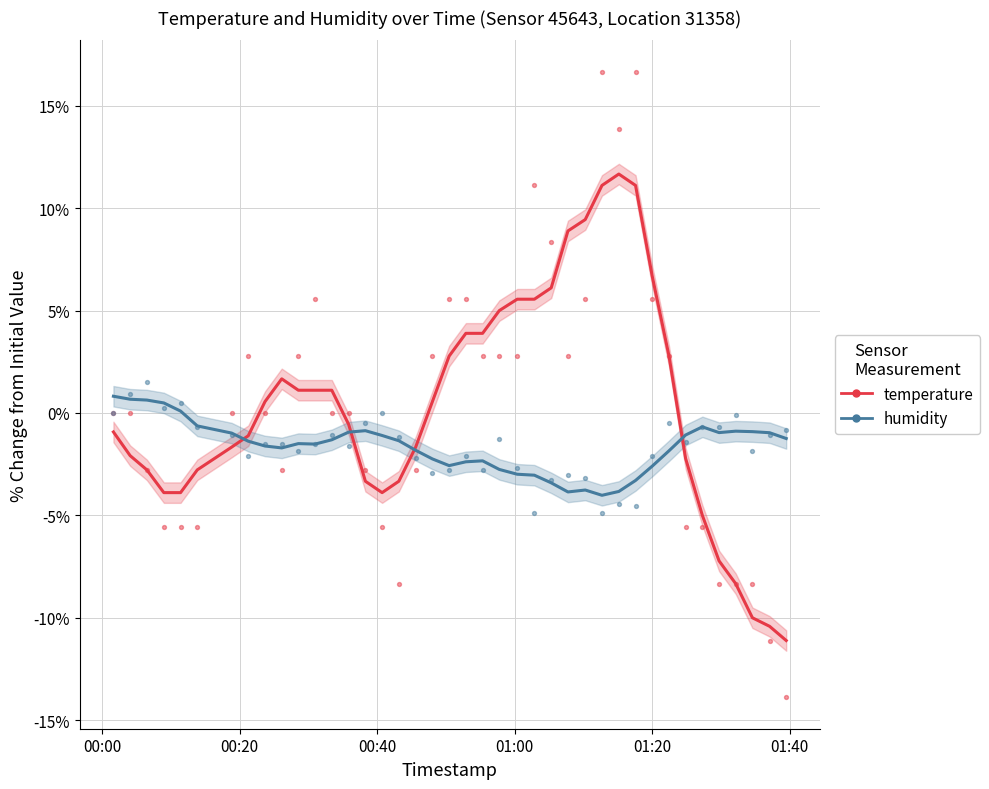

Which series has the largest Y range (max minus min)?

temperature